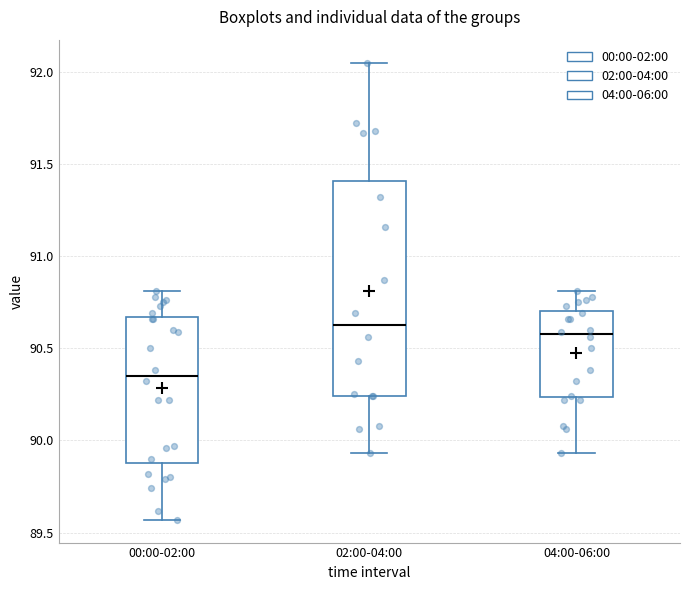

Reading left to right, read every box against the y-axis: the position of its median line, the range the box covers, and the ends of its whiskers. The values are not printed on the chart, so give them approximately, as read against the axis.

00:00-02:00: median 90.35, box 89.90 to 90.65, whiskers 89.55 to 90.80
02:00-04:00: median 90.65, box 90.25 to 91.40, whiskers 89.95 to 92.05
04:00-06:00: median 90.60, box 90.25 to 90.70, whiskers 89.95 to 90.80